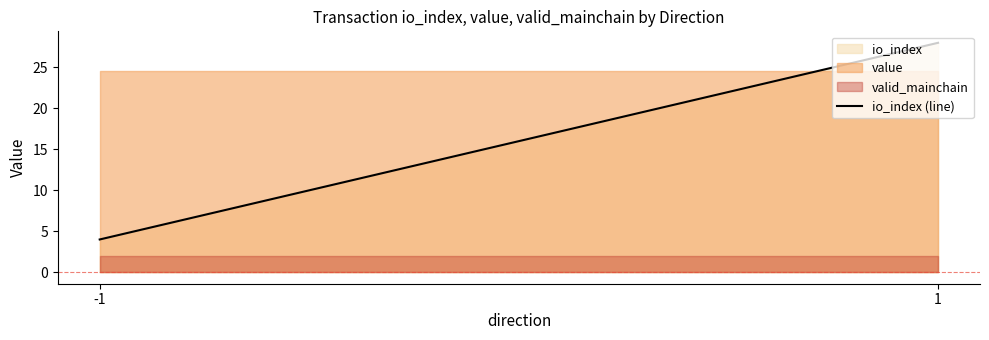

The chart shows a value of 49 at 1. True or false?

False